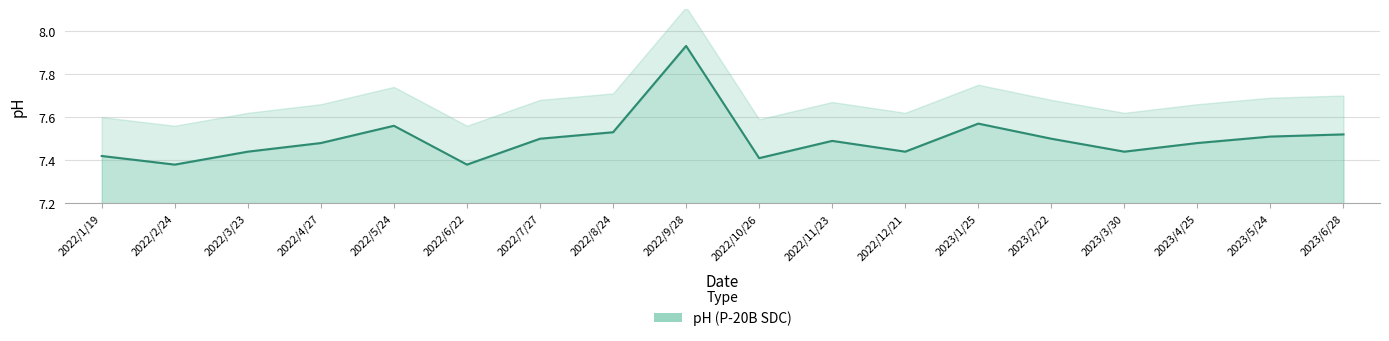

What is the sum of all values?

135.0